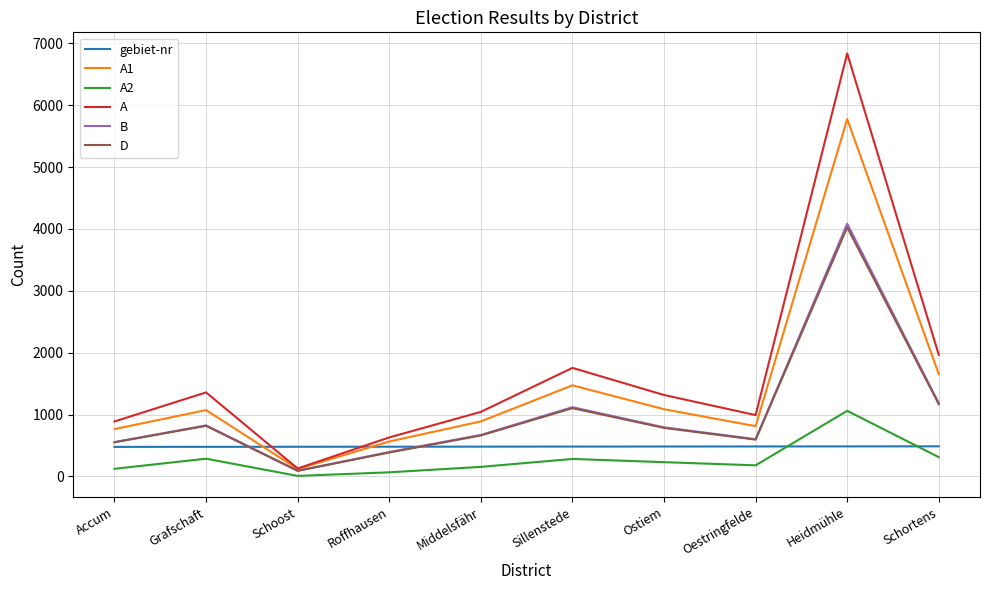

True or false: A has more than 2 interior local peaks.

True